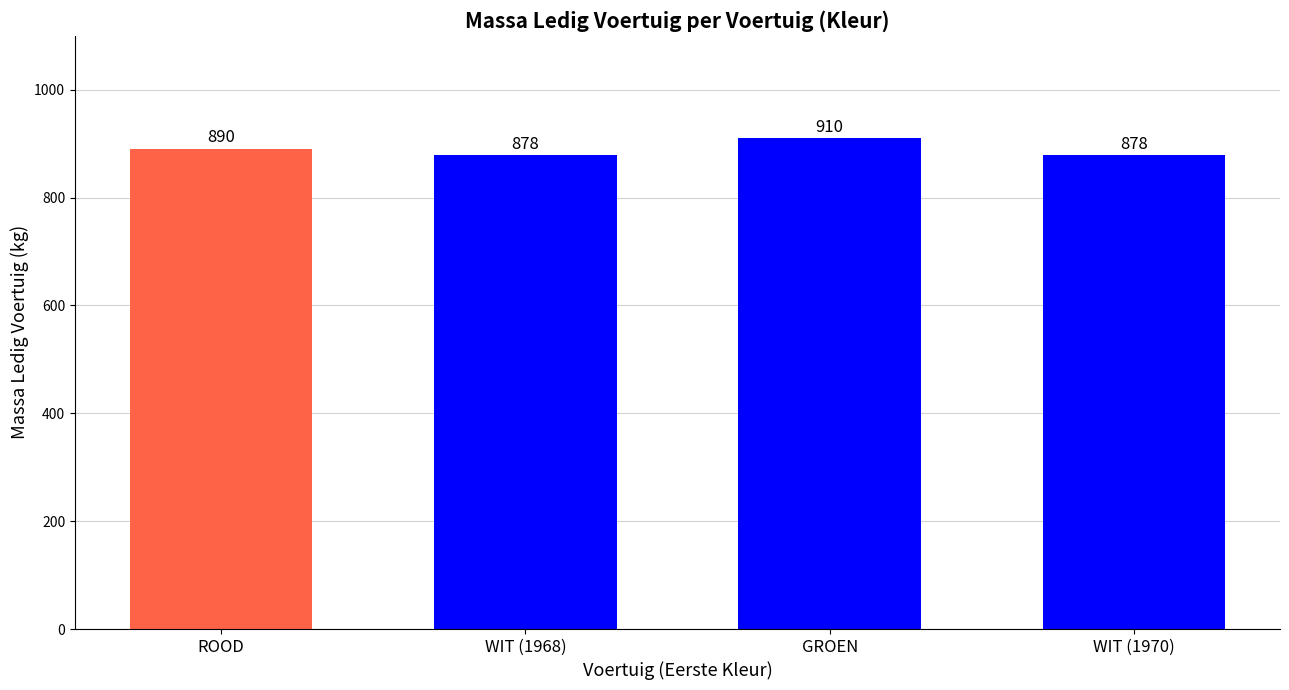

Count the number of data series in this chart.

1